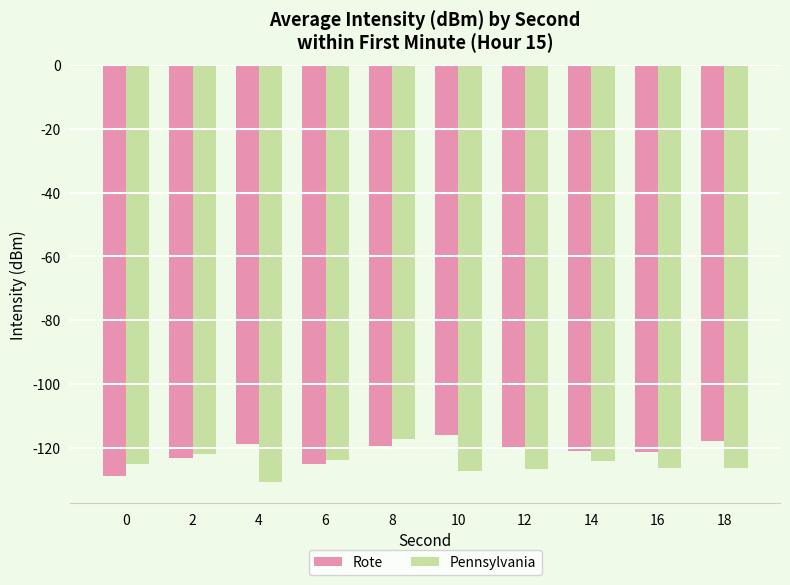

At which category is the sum across all series the highest?

8